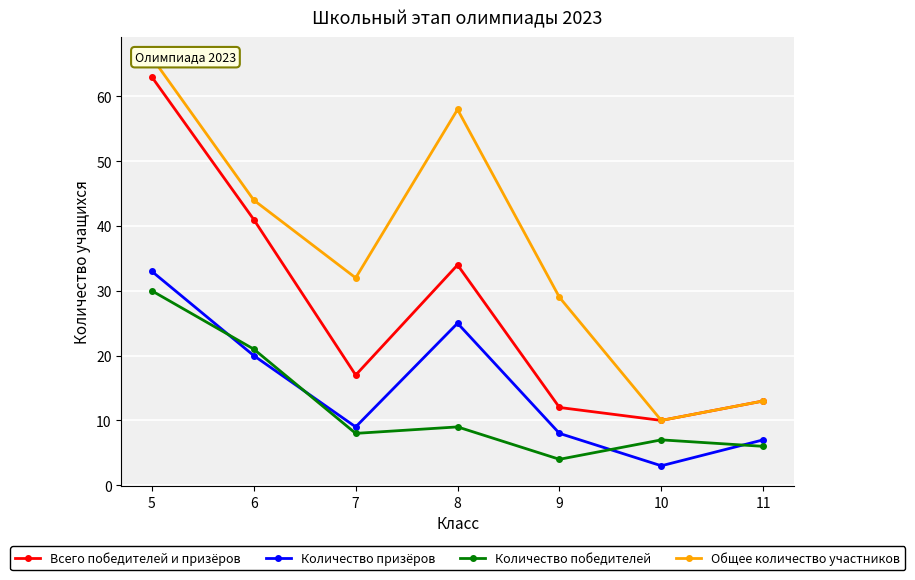

Reading right to left, transcribe all the data shown in this chart.

Всего победителей и призёров: 13	10	12	34	17	41	63
Количество призёров: 7	3	8	25	9	20	33
Количество победителей: 6	7	4	9	8	21	30
Общее количество участников: 13	10	29	58	32	44	66